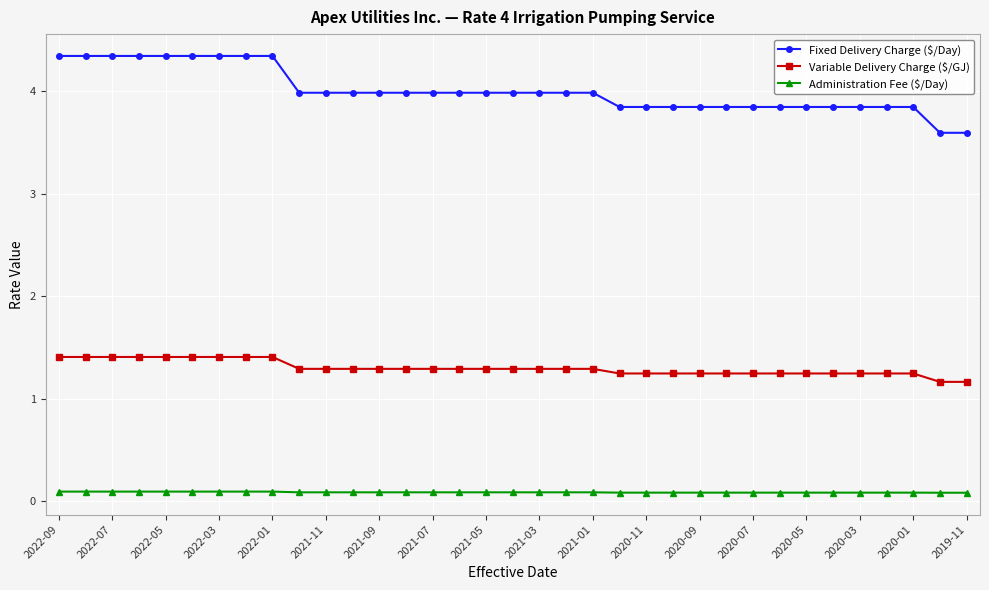

What is the average value of the Variable Delivery Charge ($/GJ) series?

1.3